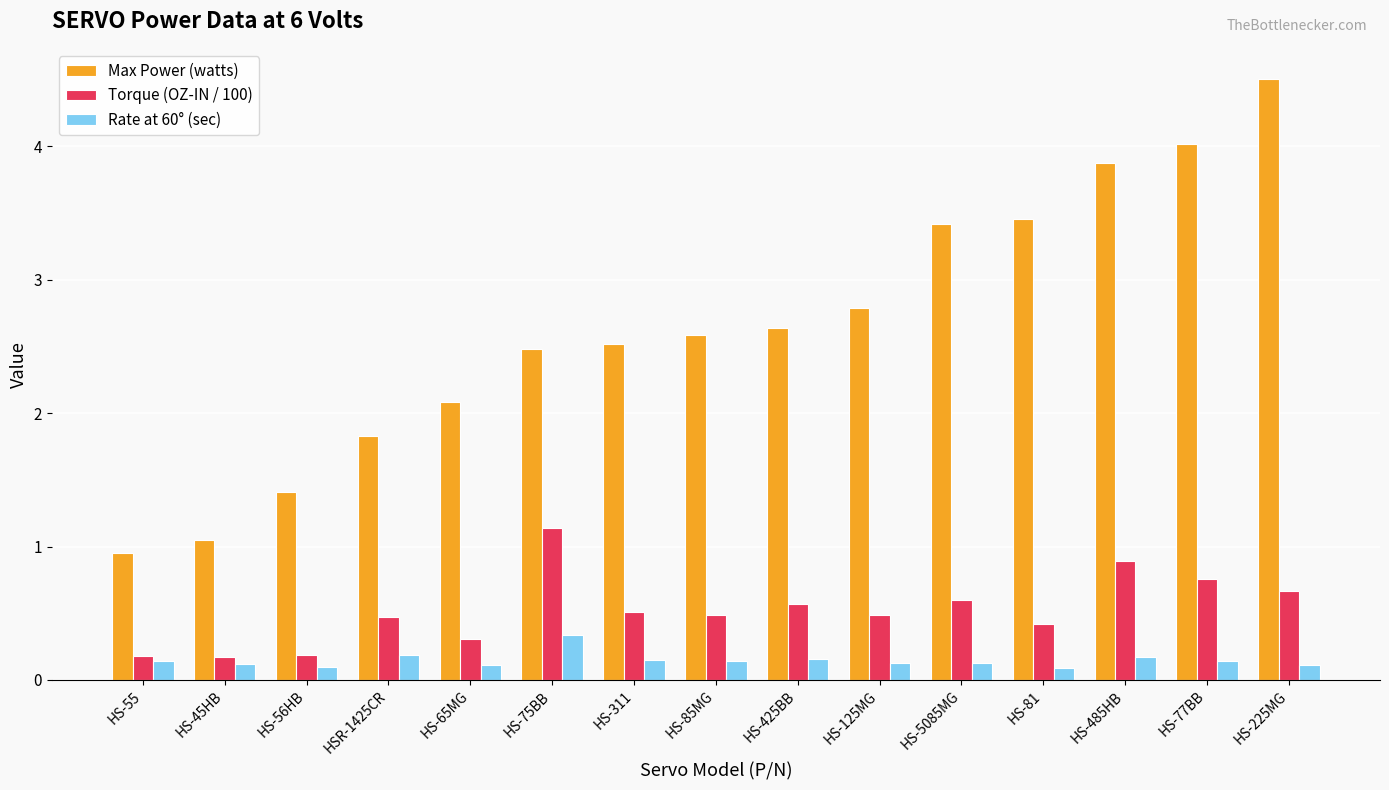

What is the difference between the highest and lowest values at HS-125MG?

2.7